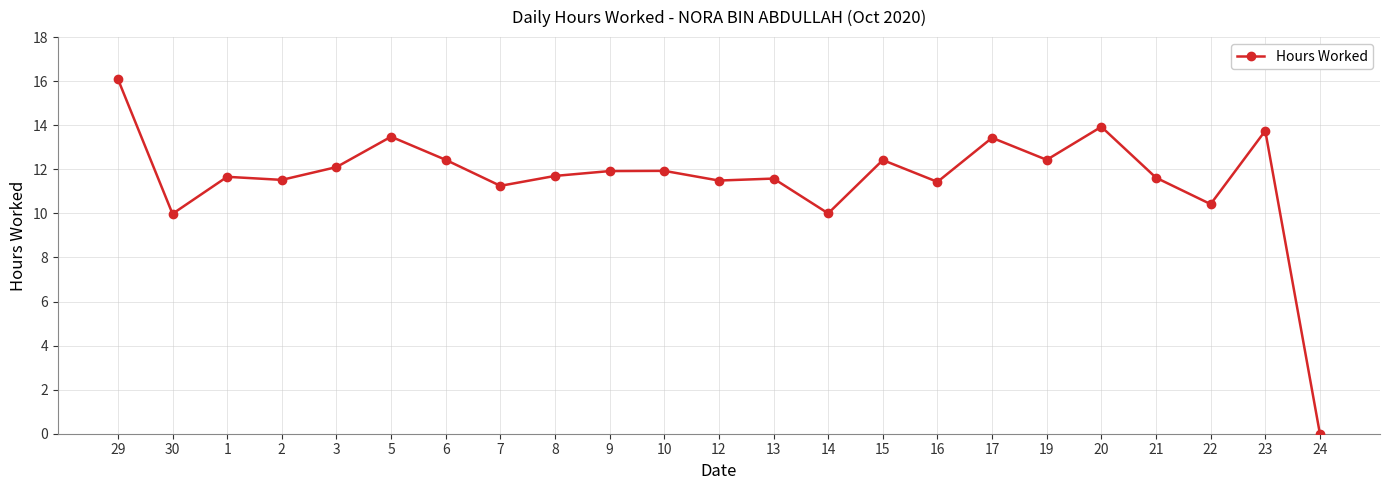

Which has a higher value, 23 or 24?

23